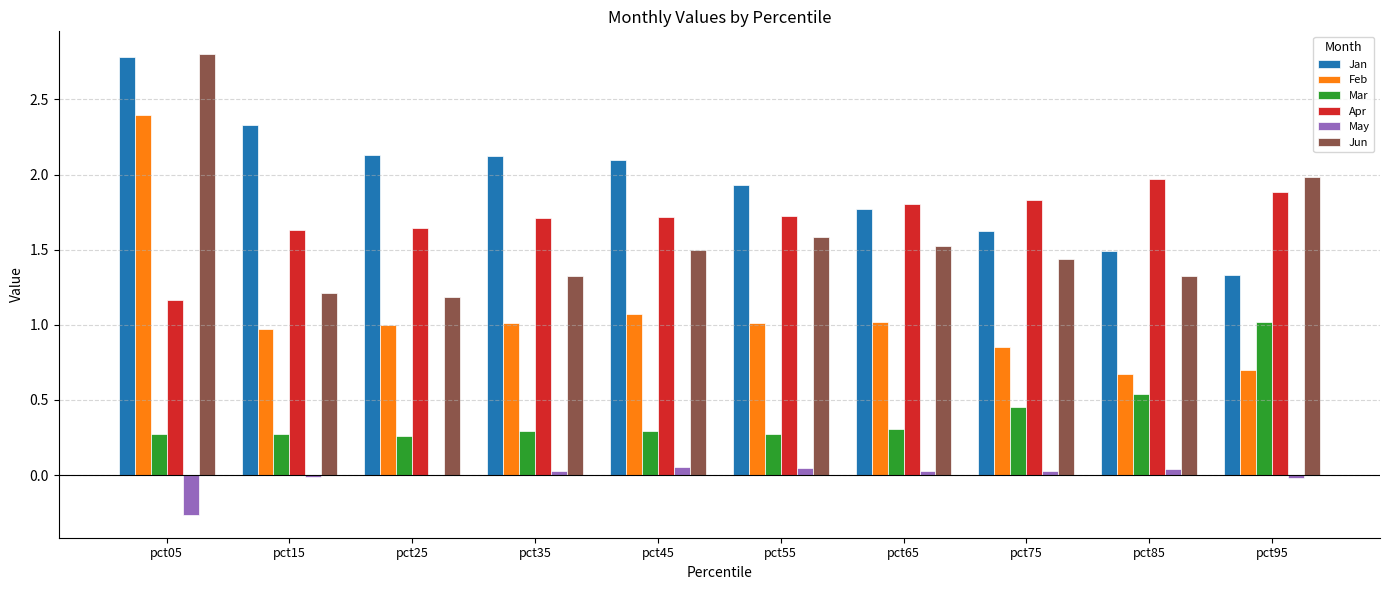

What is the sum of all Feb values?

10.7